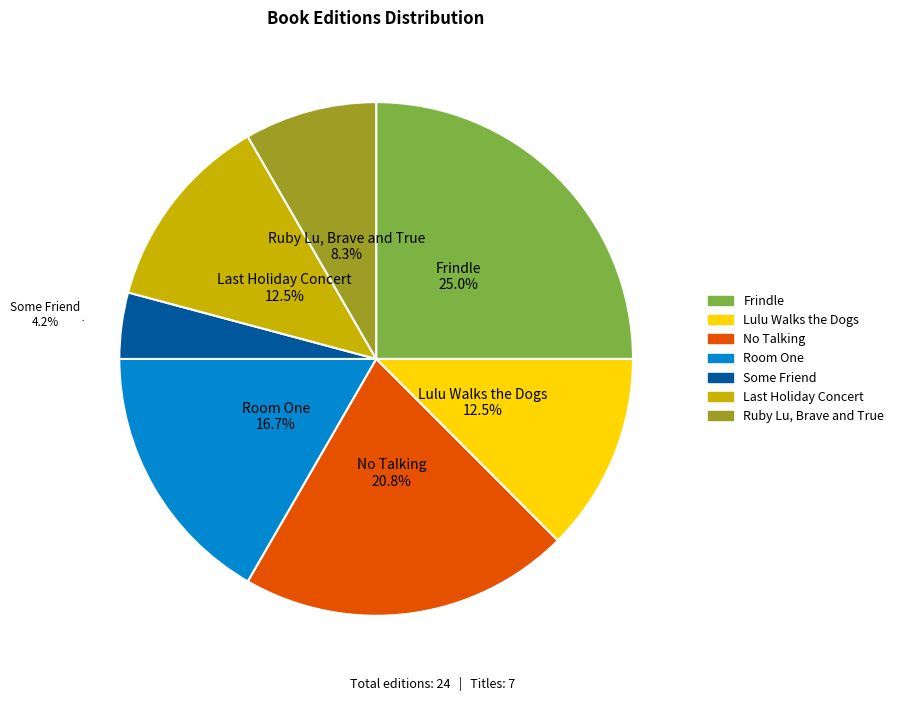

Between Some Friend and Ruby Lu, Brave and True, which is larger?

Ruby Lu, Brave and True